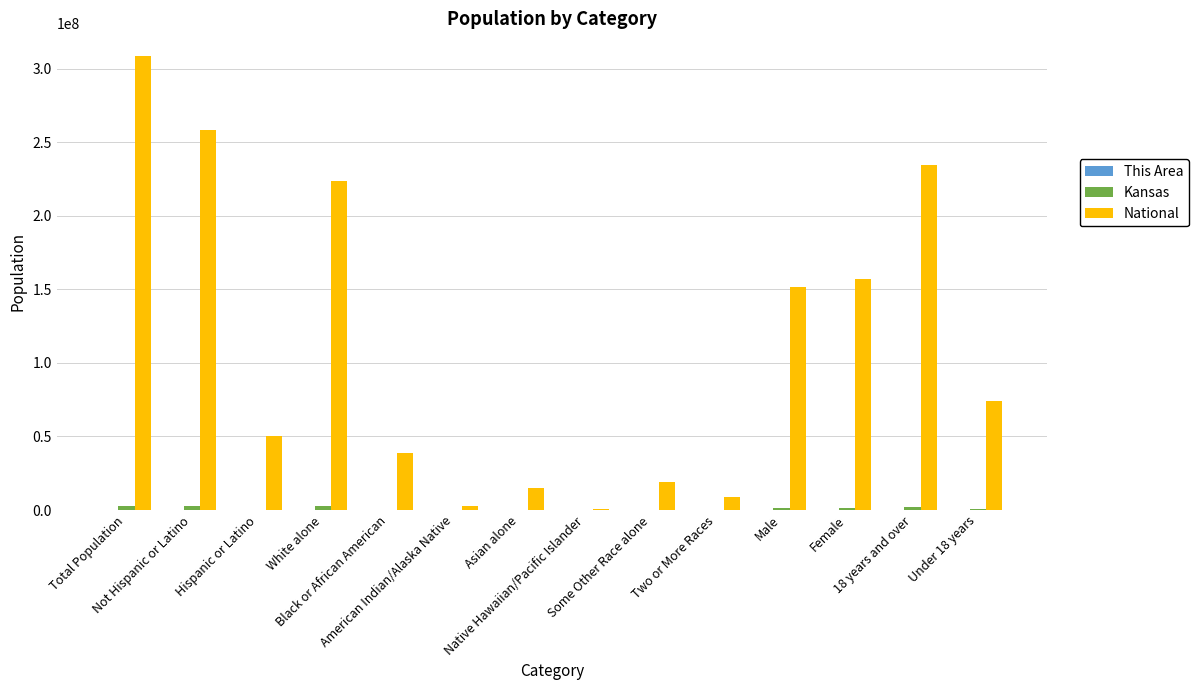

Which series has the largest range (max minus min)?

National